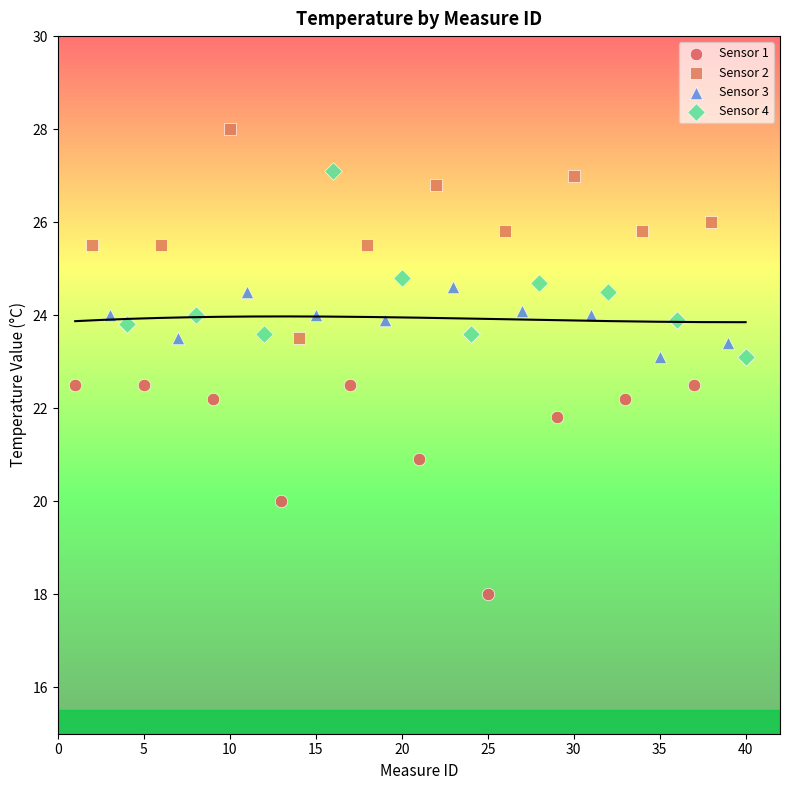

Which series reaches the minimum Y coordinate?

Sensor 1